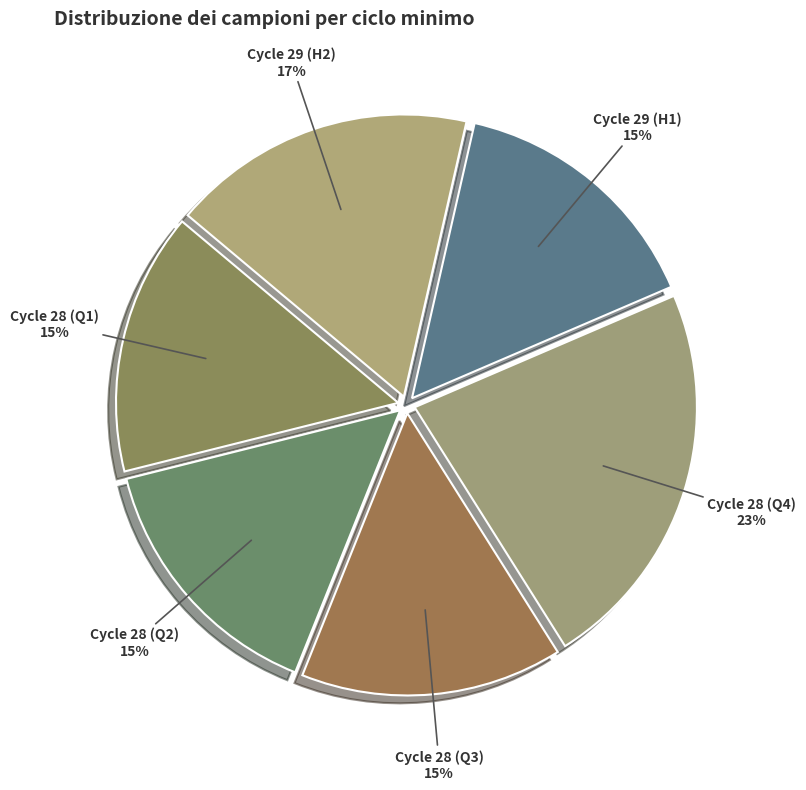

Does any single category account for the majority?

No